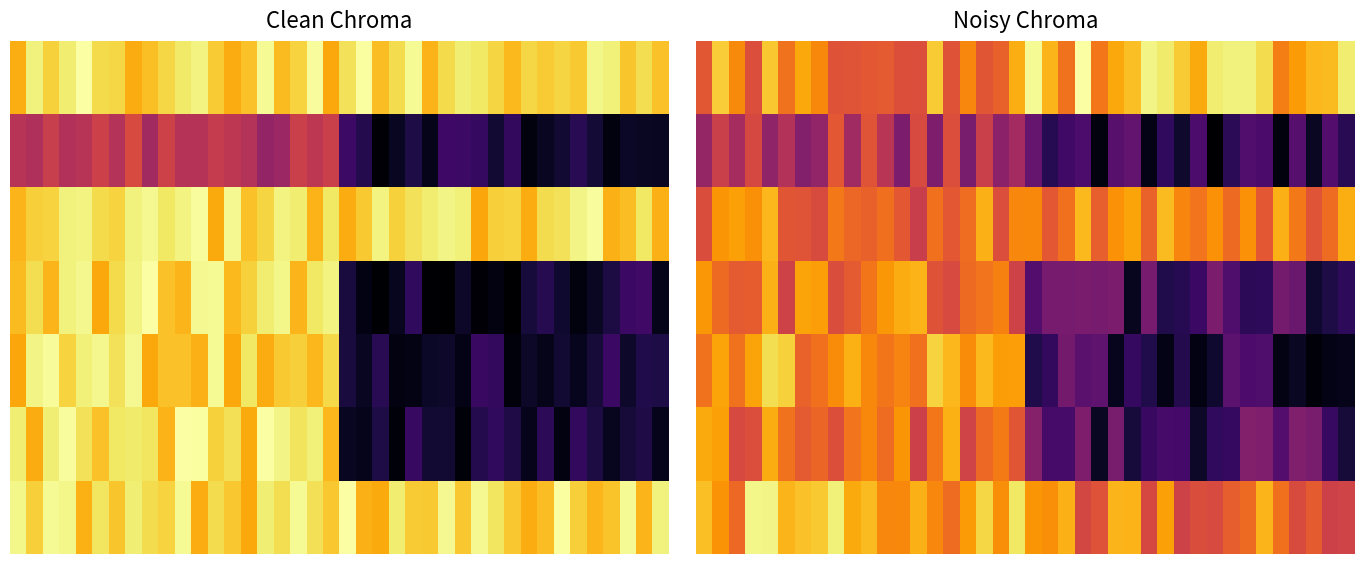

What is the total value across all series at 29?

9.3